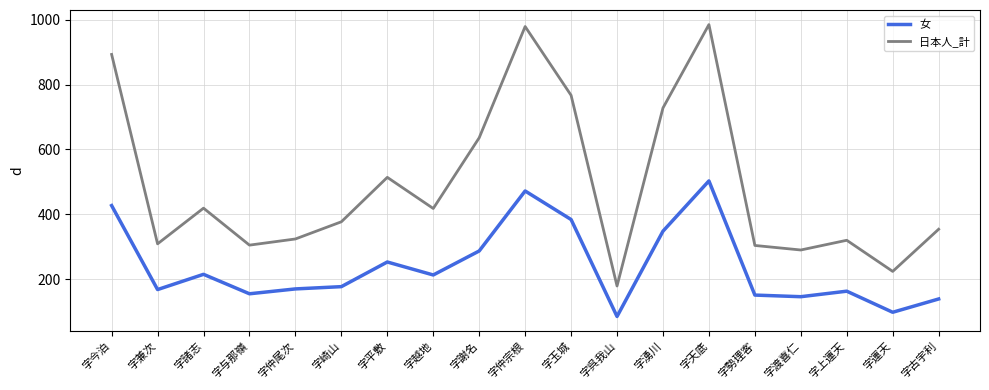

Rank the series by their maximum value, from highest to lowest.

日本人_計, 女